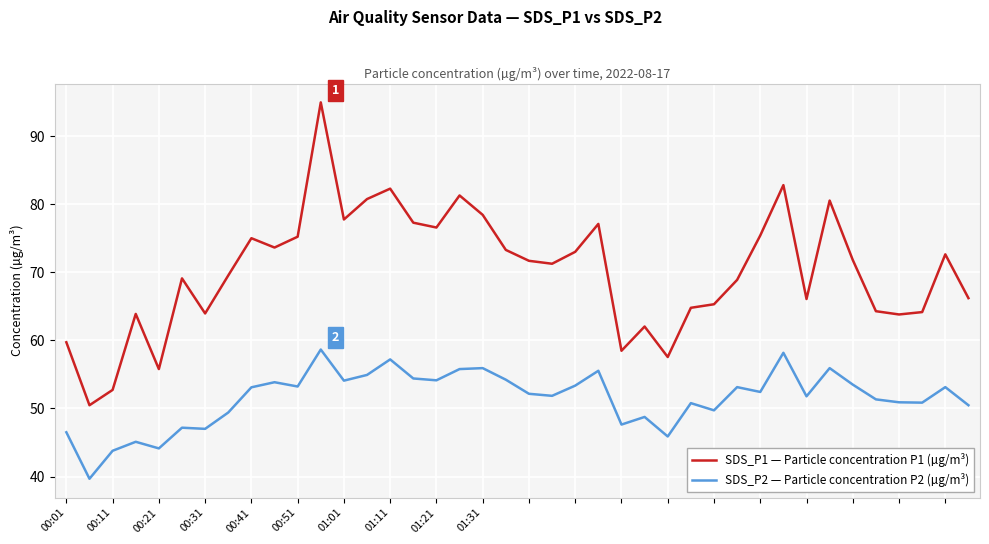

True or false: SDS_P1 — Particle concentration P1 (µg/m³) and SDS_P2 — Particle concentration P2 (µg/m³) cross at least once.

False